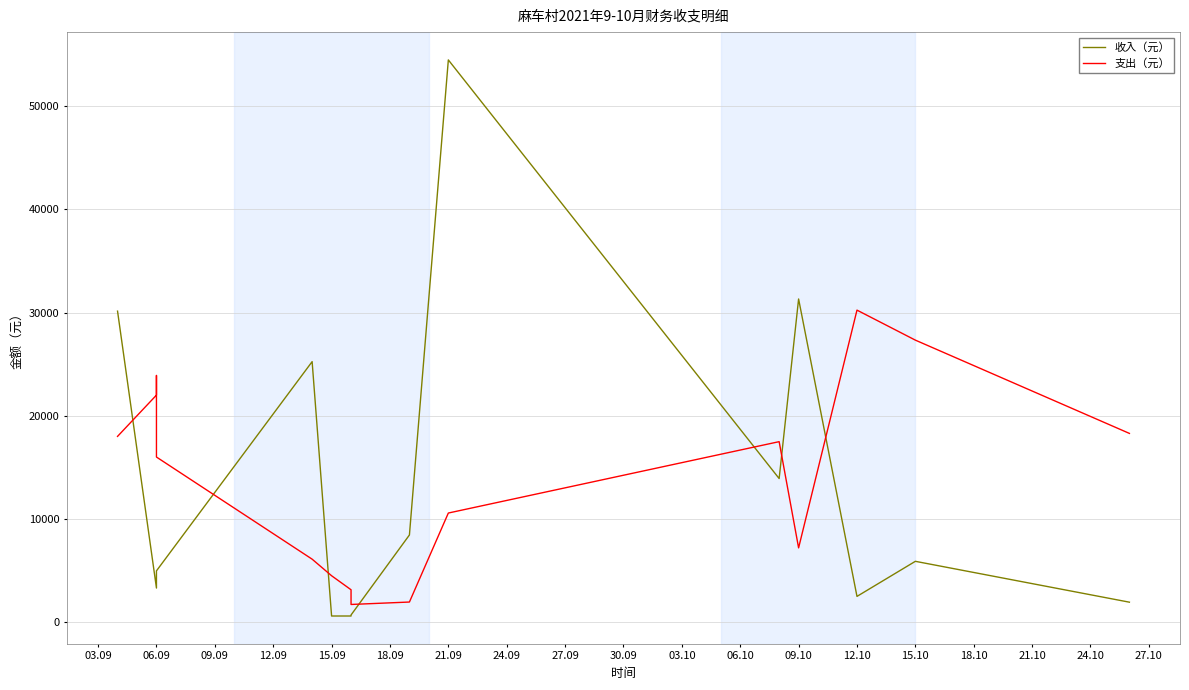

Which series has the largest range (max minus min)?

收入（元）